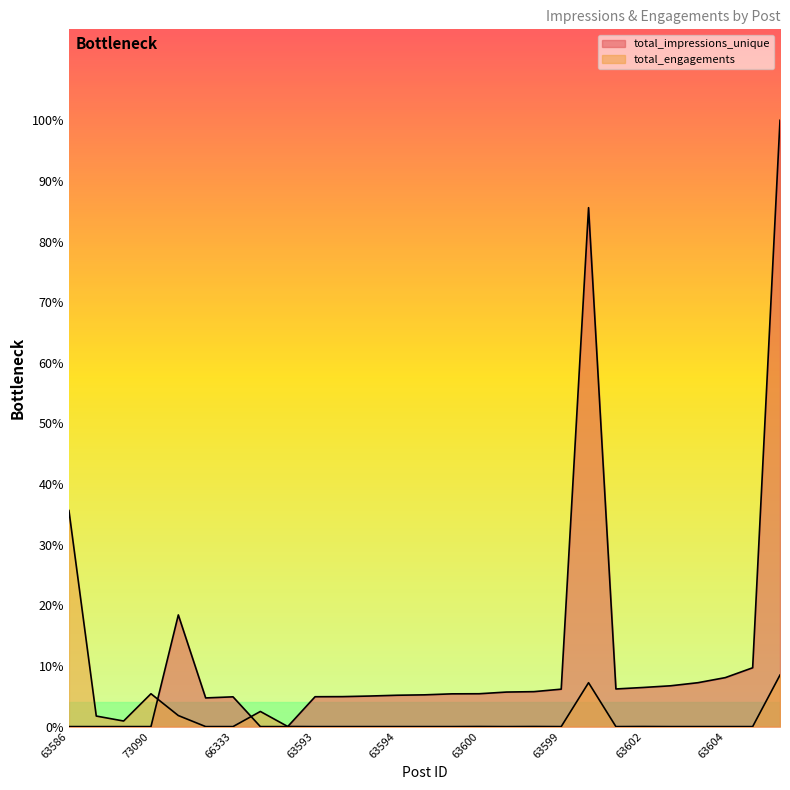

Where is the first local minimum for total_impressions_unique?

66332